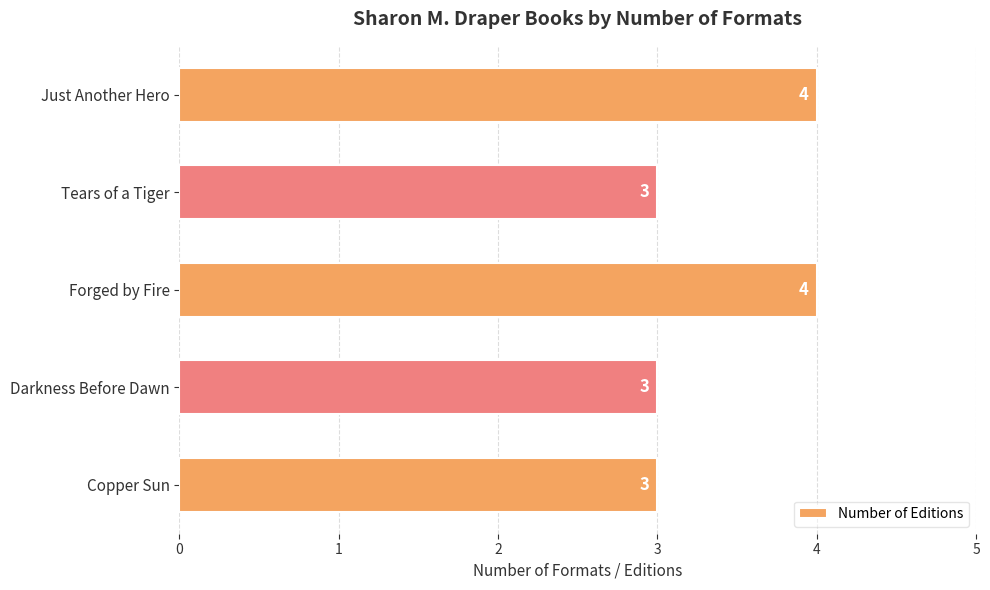

Count the values in the range 3 to 4.

5